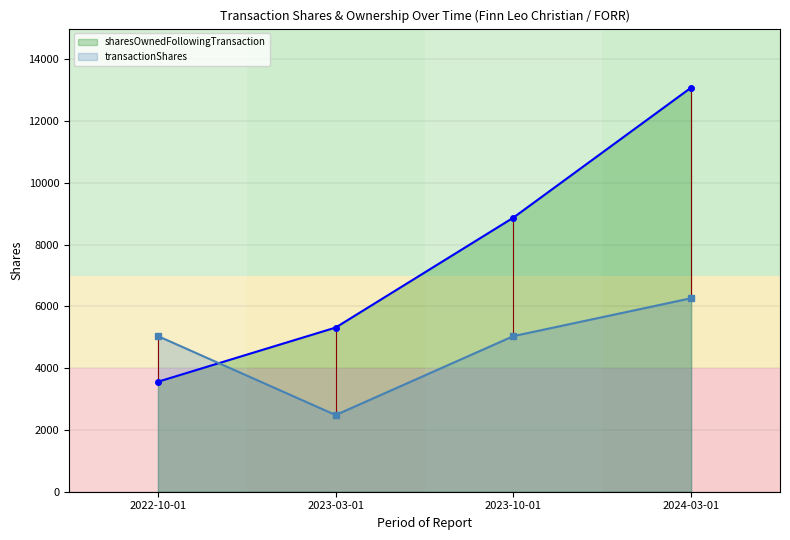

The value of sharesOwnedFollowingTransaction at 2024-03-01 is 20476. True or false?

False